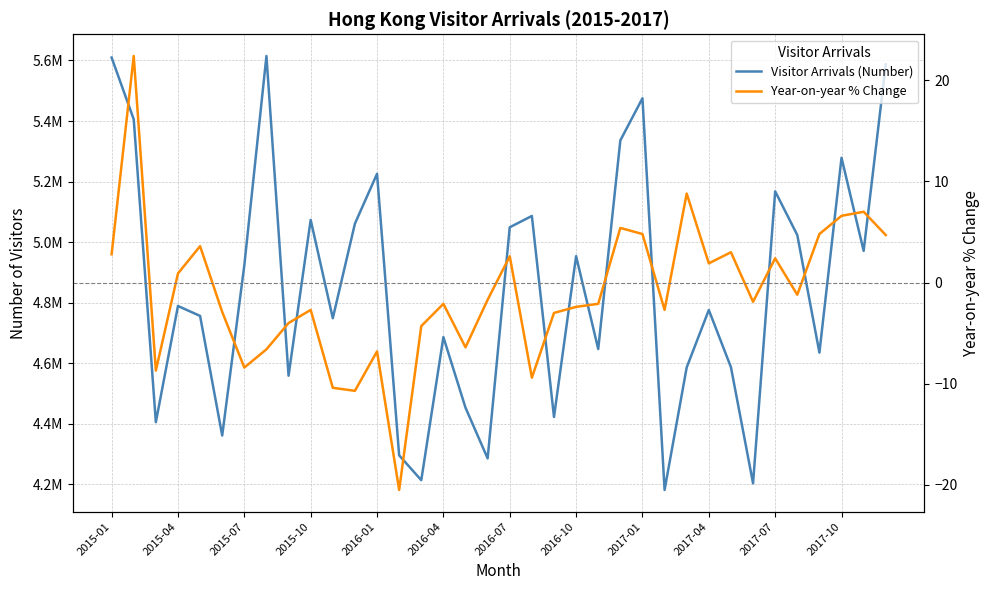

At 2016-01, list the series in order from largest to smallest.

Visitor Arrivals (Number), Year-on-year % Change